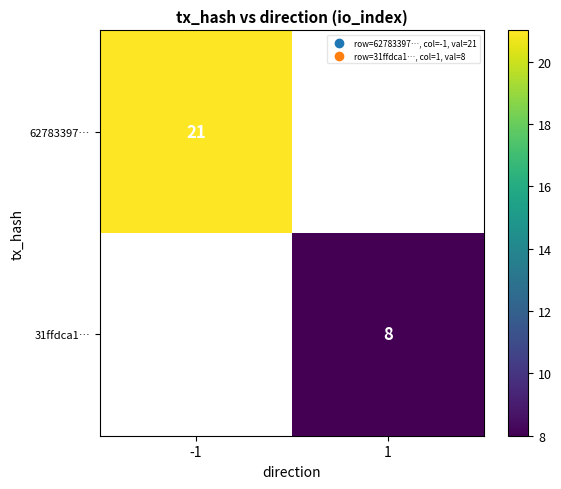

Is it true that 62783397… equals 21 at -1?

True